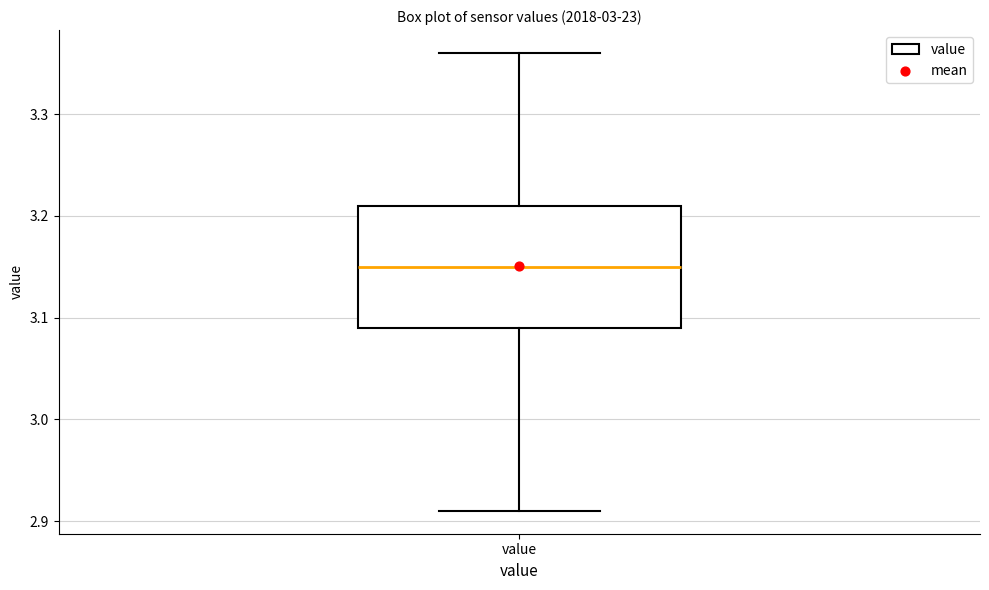

Read this box plot against the y-axis: the position of the median line, the range covered by the box, and the ends of both whiskers. The values are not printed on the chart, so give them approximately, as read against the axis.

median 3.15, box 3.09 to 3.21, whiskers 2.91 to 3.36